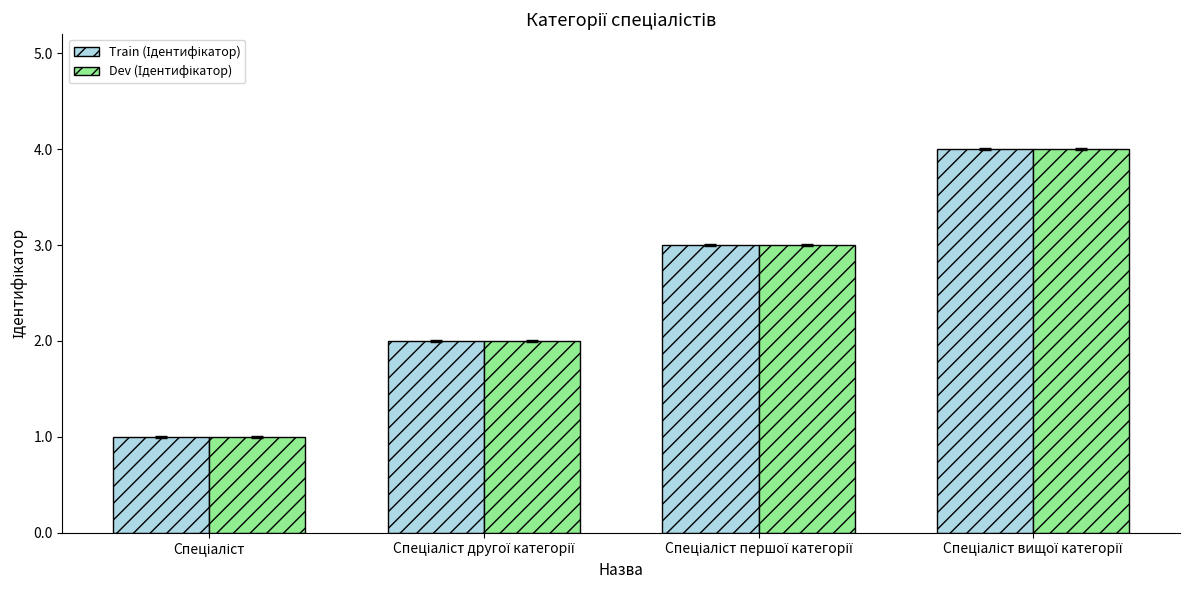

What is the maximum value shown in the chart?

4